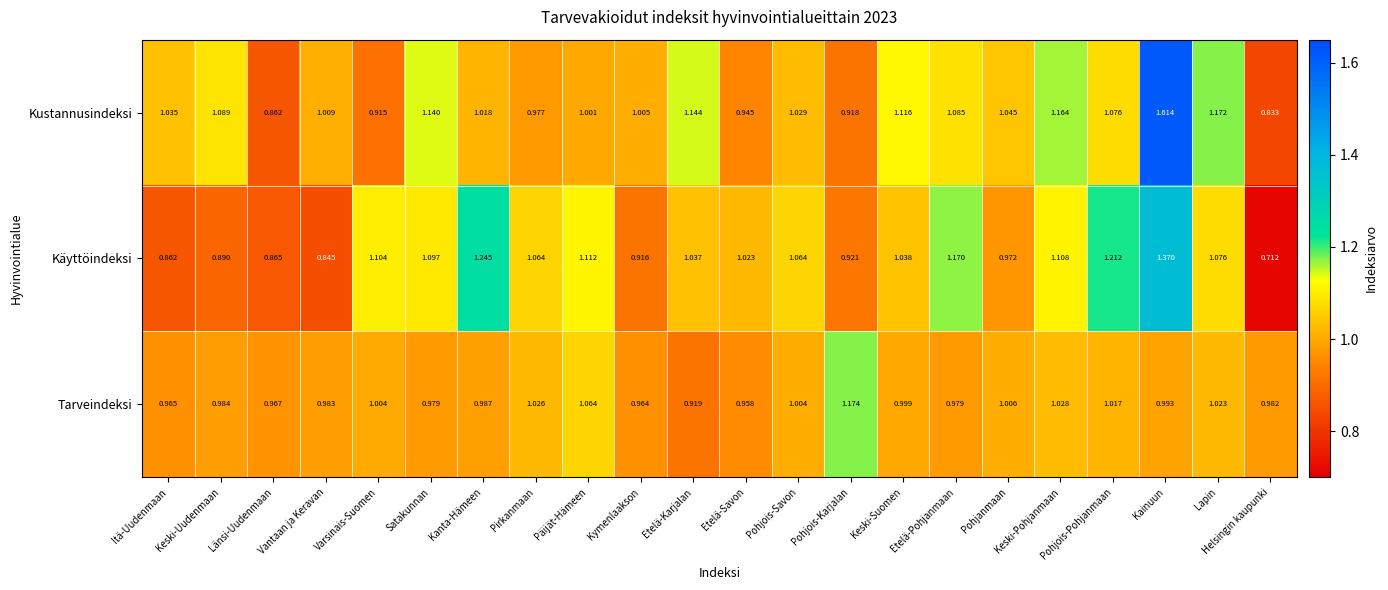

How many series are shown in this chart?

3